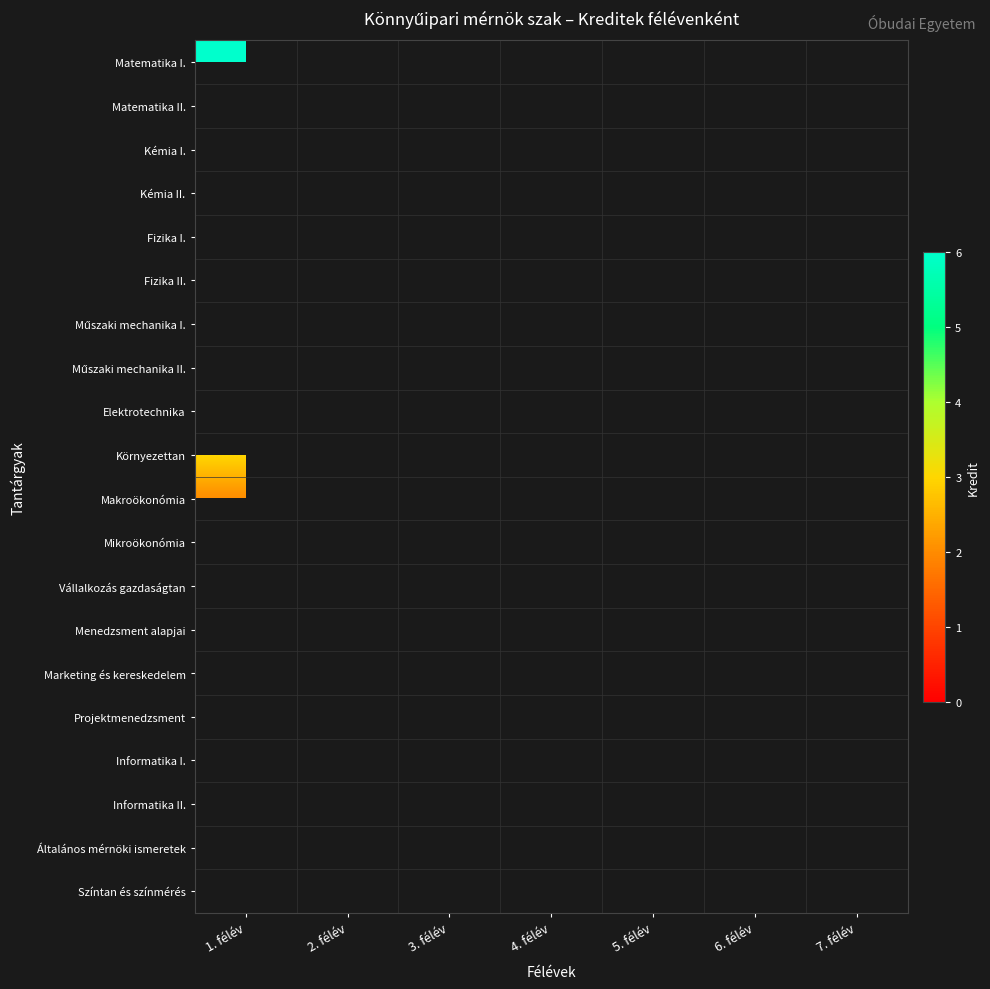

Rank the series by their average value, from lowest to highest.

Matematika I., Matematika II., Kémia I., Kémia II., Fizika I., Fizika II., Műszaki mechanika I., Műszaki mechanika II., Elektrotechnika, Környezettan, Makroökonómia, Mikroökonómia, Vállalkozás gazdaságtan, Menedzsment alapjai, Marketing és kereskedelem, Projektmenedzsment, Informatika I., Informatika II., Általános mérnöki ismeretek, Színtan és színmérés